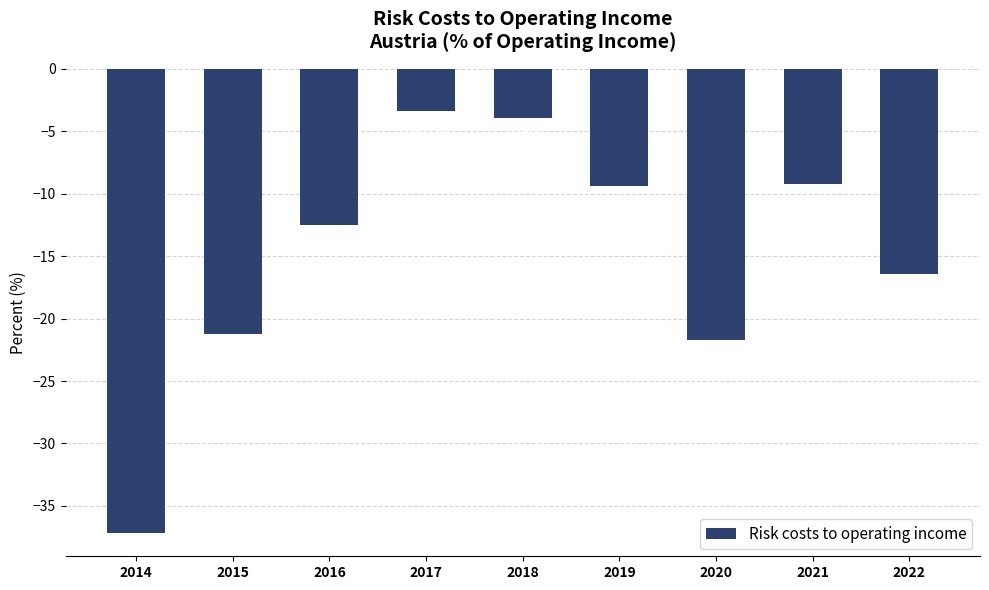

What is the value of the 2nd bar from the left?

-21.2